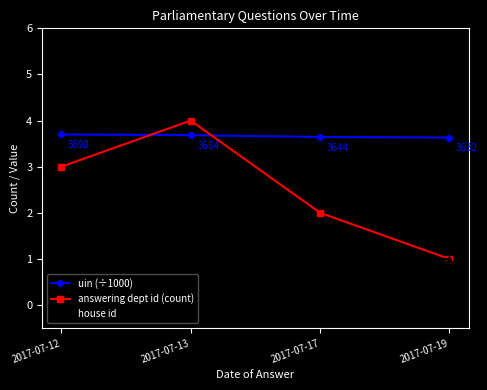

What is the maximum value for house id?

1.0